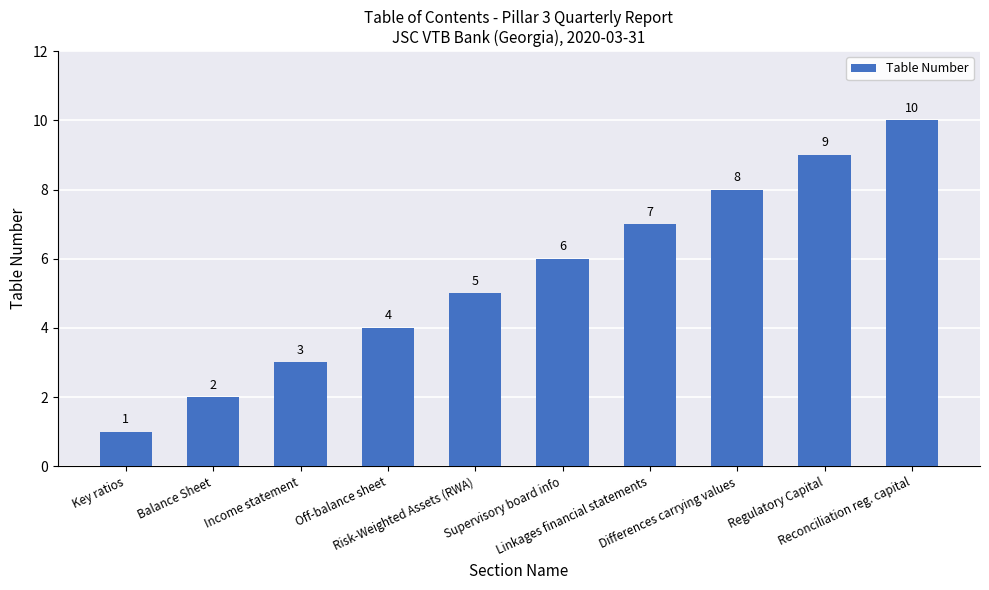

How many values are between 3 and 8?

6